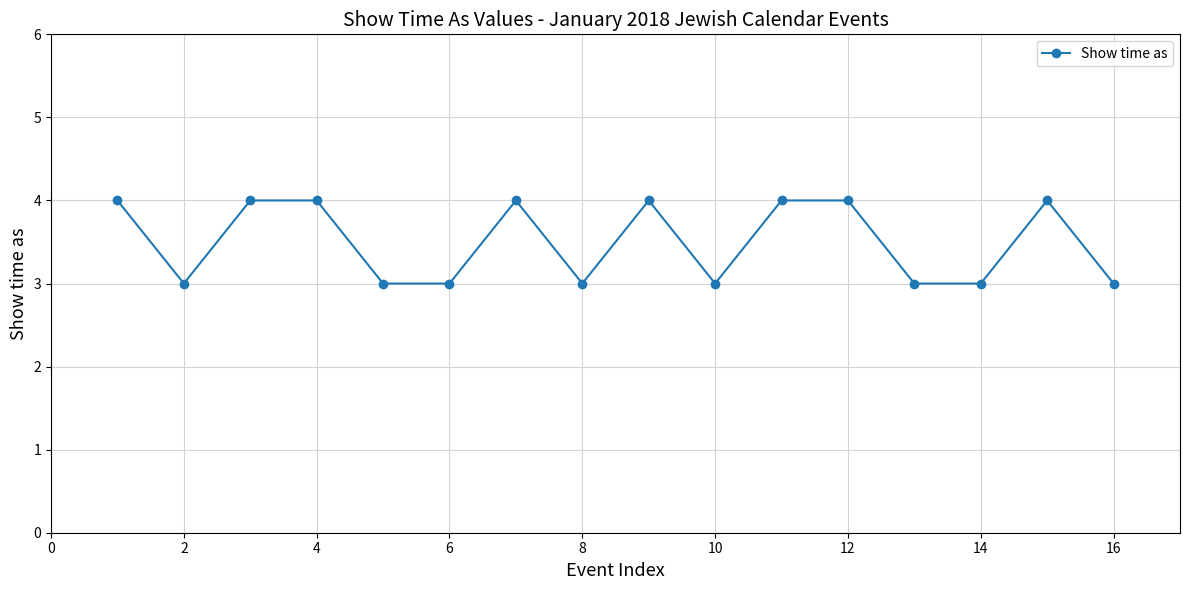

What is the maximum value shown in the chart?

4